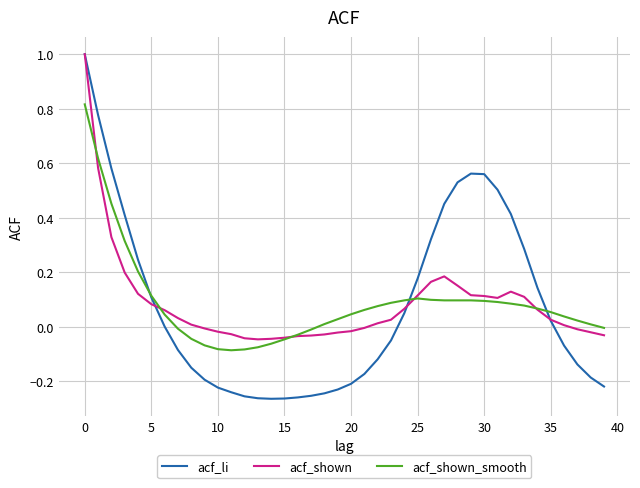

Which series has the widest spread of values?

acf_li